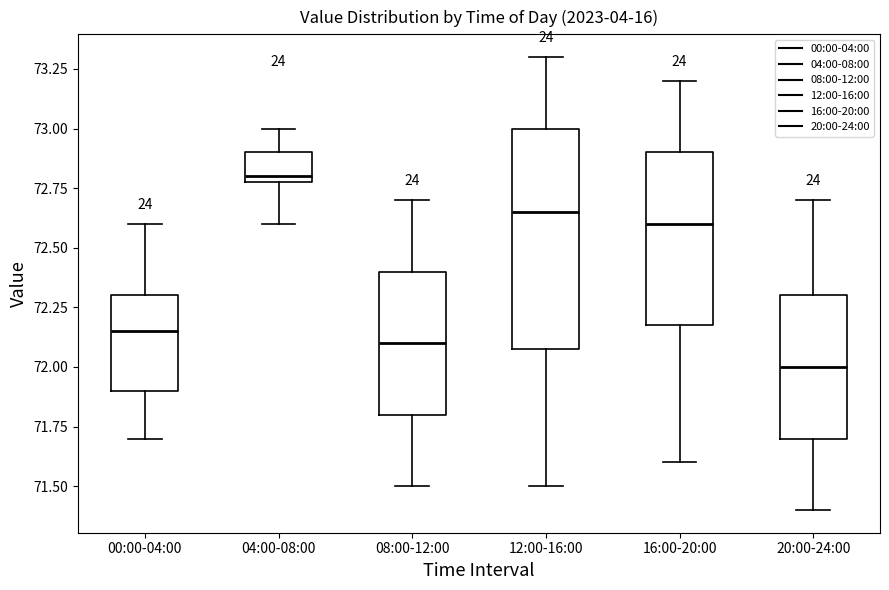

Reading left to right, transcribe this box plot: for each box, give where its median line is, the range the box spans, and where its two whiskers end, as read against the y-axis. The values are not printed on the chart, so give them approximately, as read against the axis.

00:00-04:00: median 72.15, box 71.90 to 72.30, whiskers 71.70 to 72.60
04:00-08:00: median 72.80 (just above the box's lower edge), box 72.80 to 72.90, whiskers 72.60 to 73.00
08:00-12:00: median 72.10, box 71.80 to 72.40, whiskers 71.50 to 72.70
12:00-16:00: median 72.65, box 72.10 to 73.00, whiskers 71.50 to 73.30
16:00-20:00: median 72.60, box 72.20 to 72.90, whiskers 71.60 to 73.20
20:00-24:00: median 72.00, box 71.70 to 72.30, whiskers 71.40 to 72.70